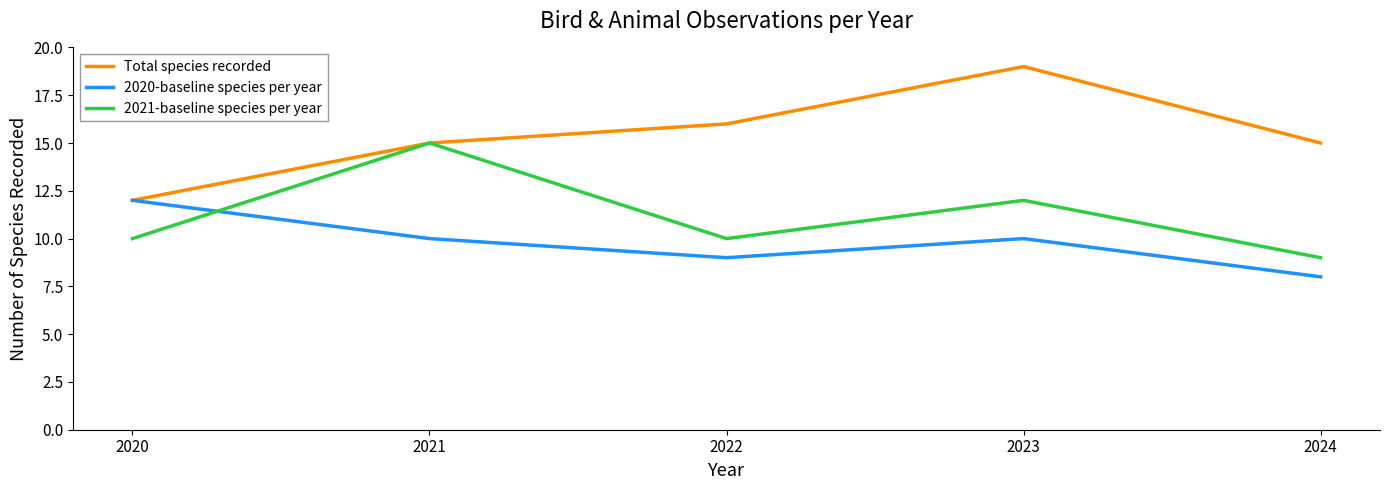

What is the difference between the maximum and minimum values in the 2021-baseline species per year series?

6